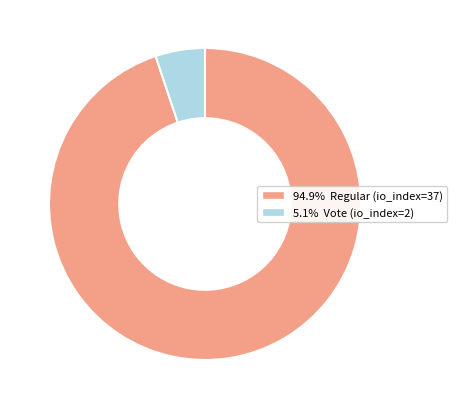

Does any single category account for the majority?

Yes